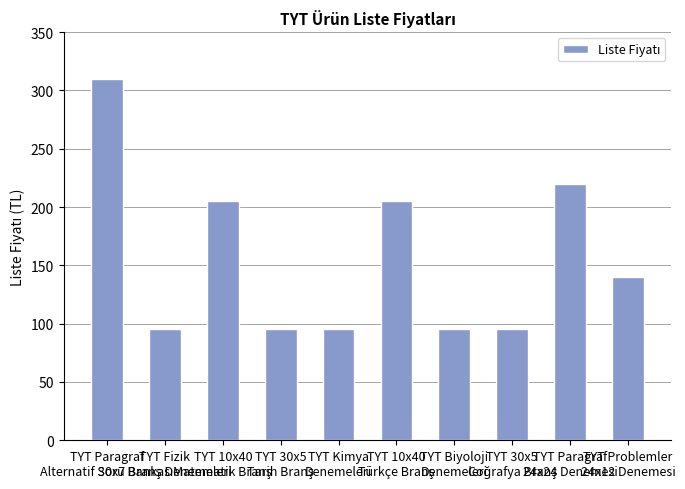

What is the value of the 9th bar from the left?

220